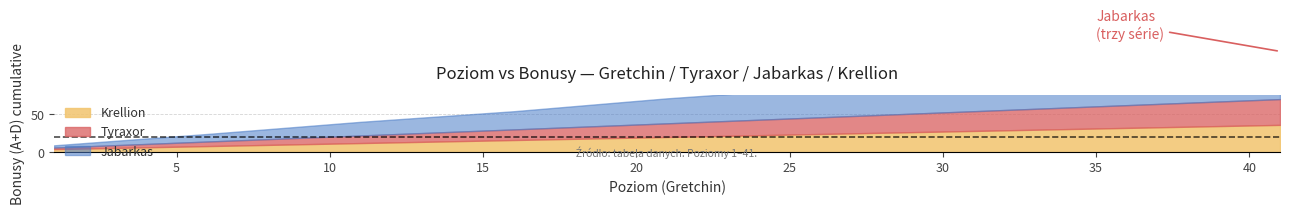

Rank the categories by Jabarkas value from lowest to highest.

1, 6, 11, 16, 21, 26, 31, 36, 41